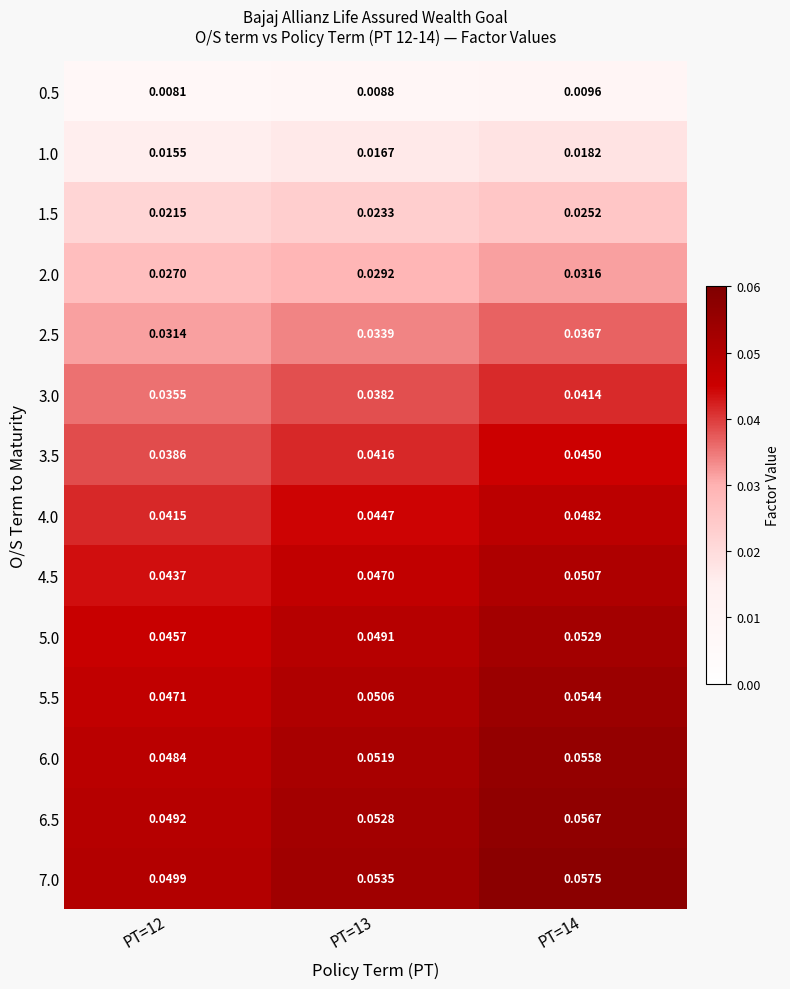

Rank the series at PT=13 from highest to lowest value.

7.0, 6.5, 6.0, 5.5, 5.0, 4.5, 4.0, 3.5, 3.0, 2.5, 2.0, 1.5, 1.0, 0.5